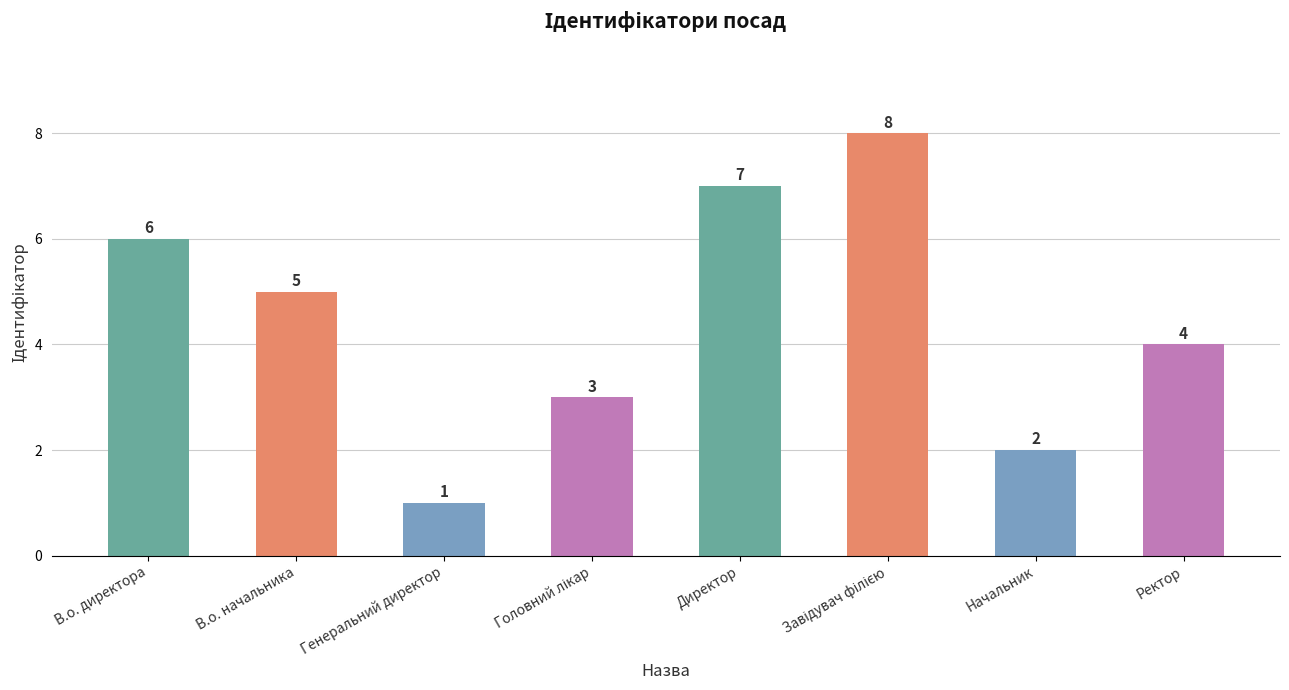

What is the maximum value shown in the chart?

8